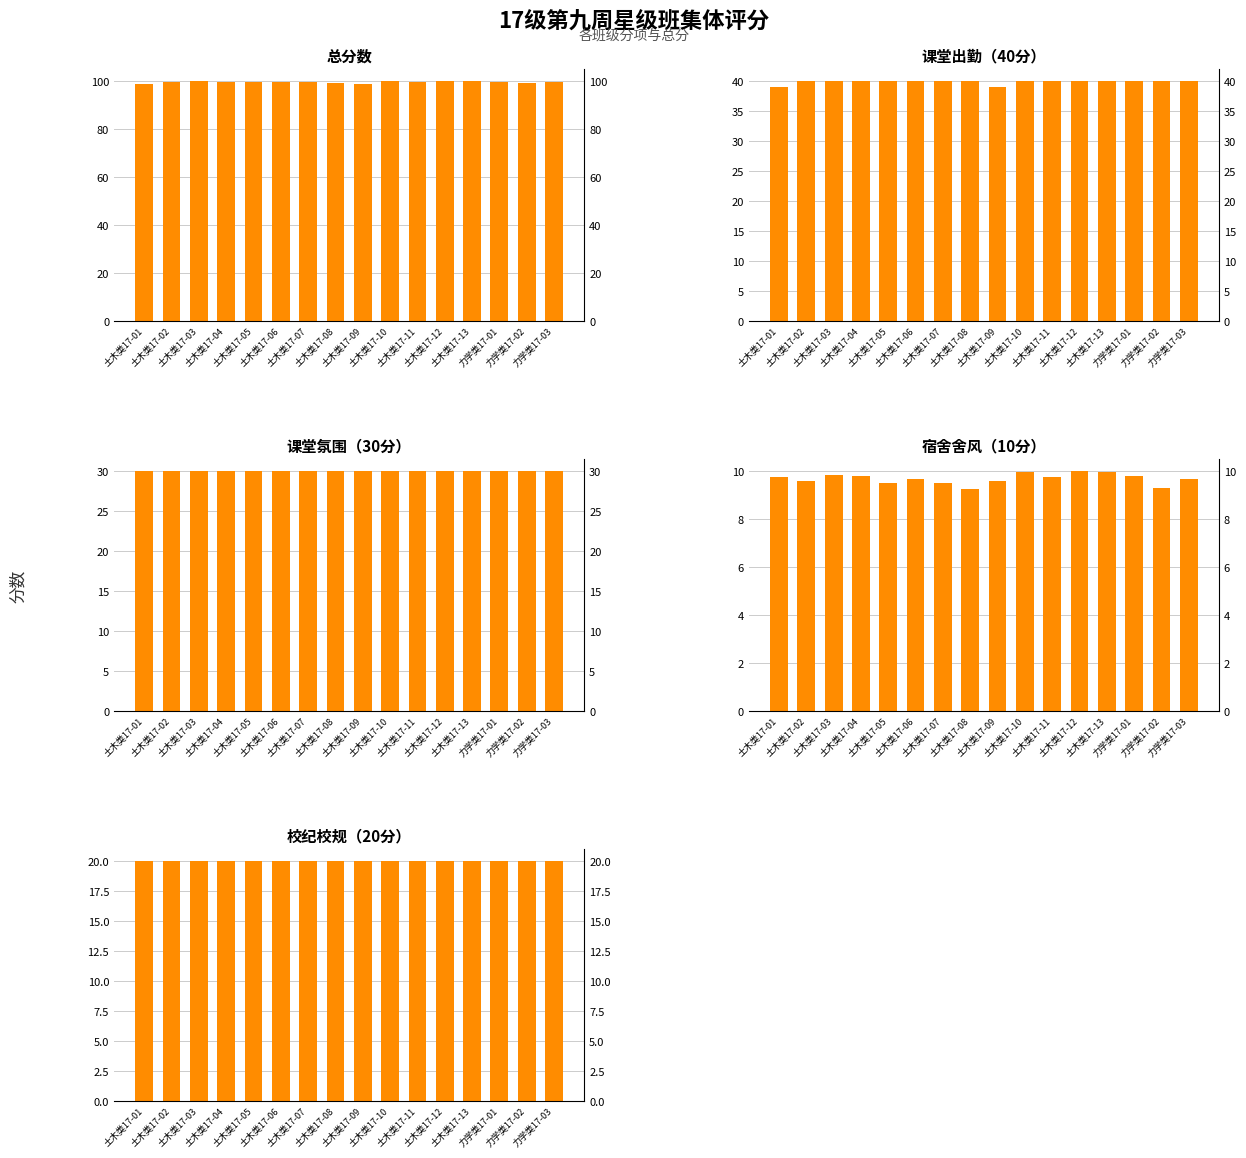

What is the value of the 总分数 bar at the 3rd from the left?

99.8